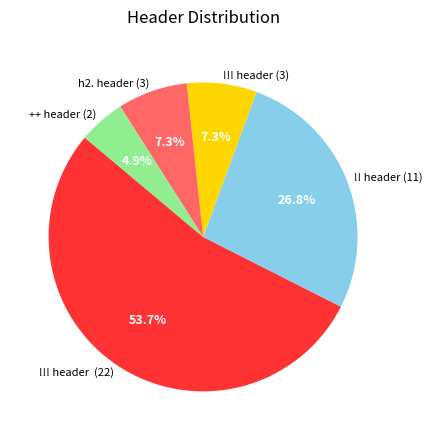

To the nearest percent, what is the difference between the largest and smallest slice percentages?

49%